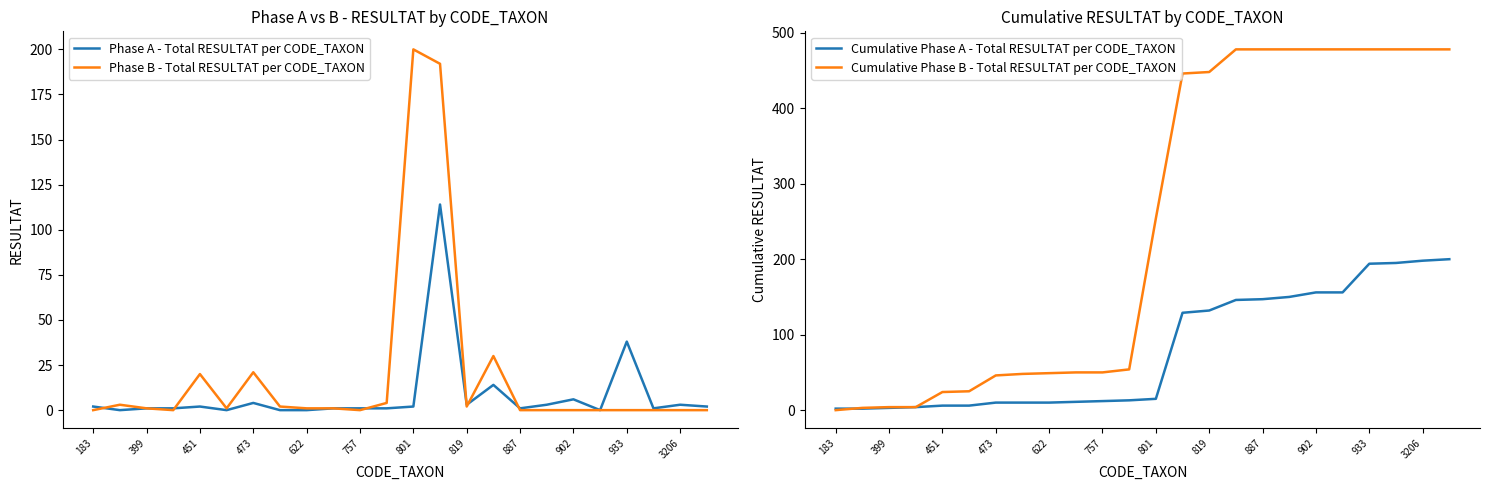

Is it true that Cumulative Phase B - Total RESULTAT per CODE_TAXON equals 744 at 902?

False